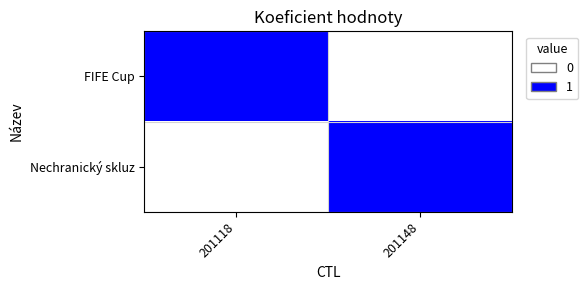

At how many categories does at least one series exceed 0?

2